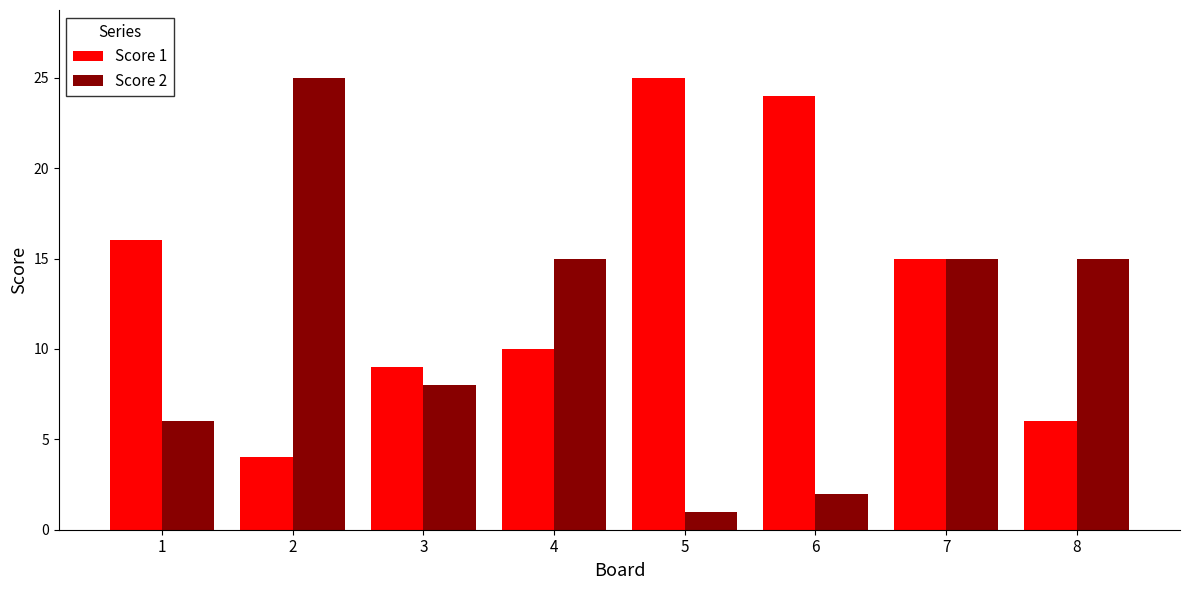

Which series has the widest spread of values?

Score 2